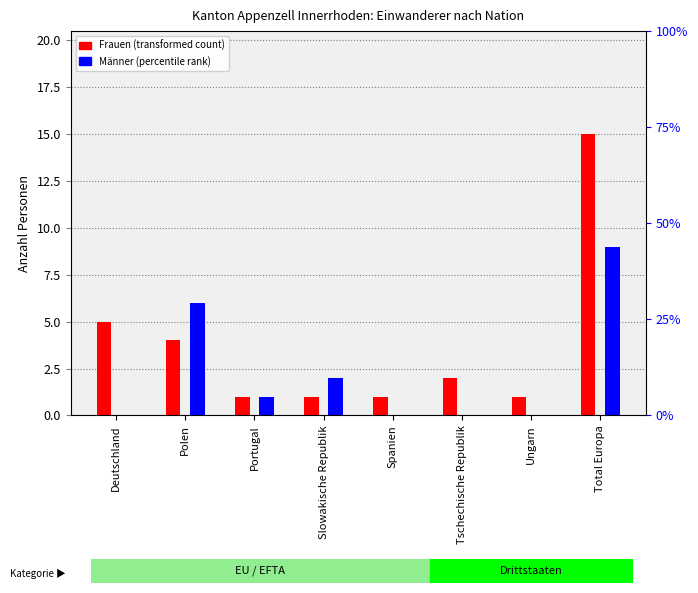

What is the sum of all Frauen values?

30